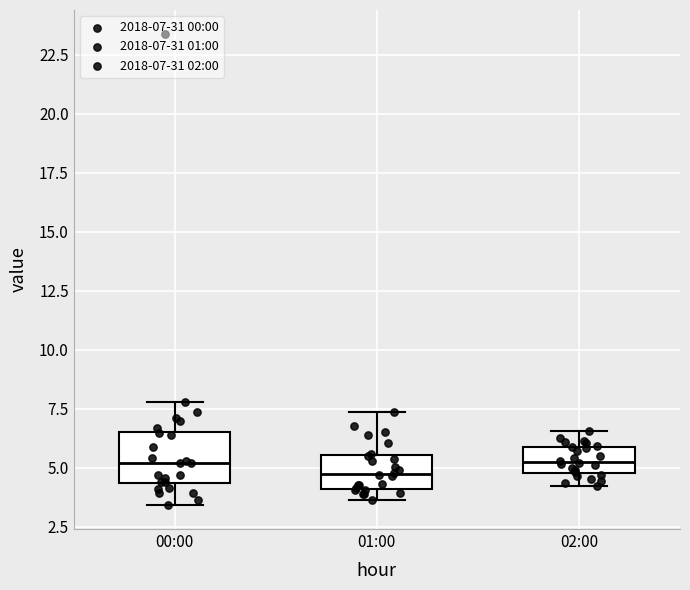

Where does the median line of the box for 02:00 sit on the y-axis? The values are not printed on the chart, so give them approximately, as read against the axis.

5.5